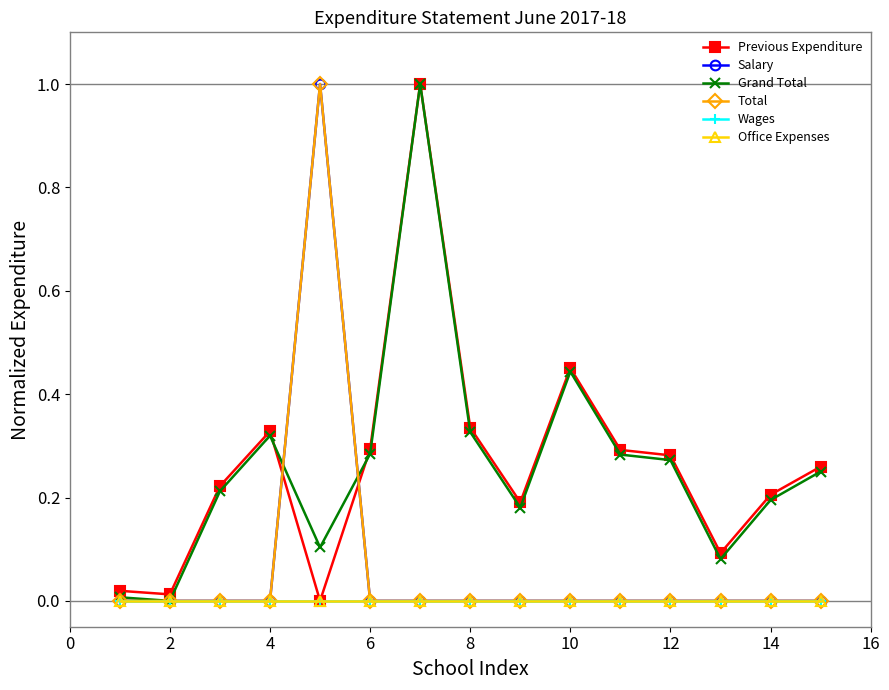

Reading right to left, list all the values displayed in this chart.

Previous Expenditure: 0.3	0.2	0.1	0.3	0.3	0.5	0.2	0.3	1.0	0.3	0.0	0.3	0.2	0.0	0.0
Salary: 0.0	0.0	0.0	0.0	0.0	0.0	0.0	0.0	0.0	0.0	1.0	0.0	0.0	0.0	0.0
Grand Total: 0.3	0.2	0.1	0.3	0.3	0.4	0.2	0.3	1.0	0.3	0.1	0.3	0.2	0.0	0.0
Total: 0.0	0.0	0.0	0.0	0.0	0.0	0.0	0.0	0.0	0.0	1.0	0.0	0.0	0.0	0.0
Wages: 0.0	0.0	0.0	0.0	0.0	0.0	0.0	0.0	0.0	0.0	0.0	0.0	0.0	0.0	0.0
Office Expenses: 0.0	0.0	0.0	0.0	0.0	0.0	0.0	0.0	0.0	0.0	0.0	0.0	0.0	0.0	0.0